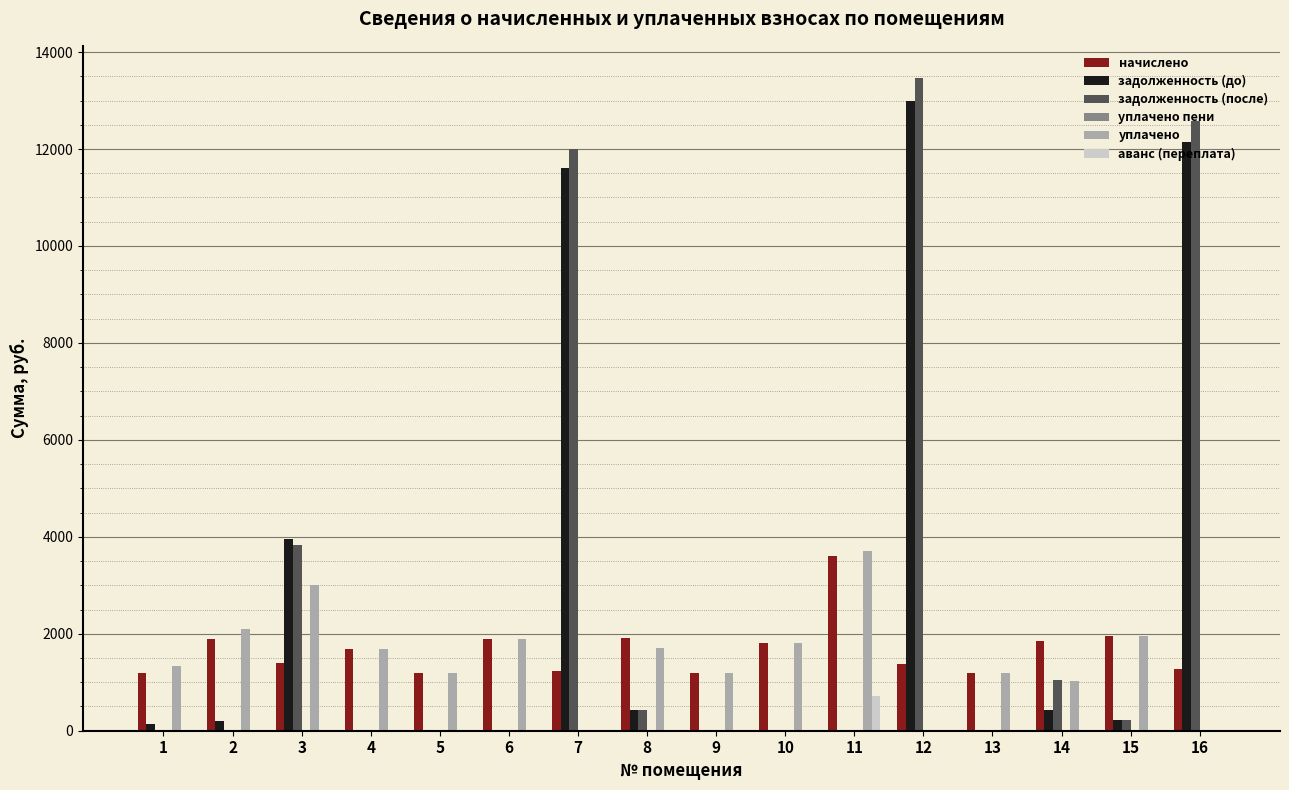

What is the highest value of the задолженность (после) series?

13455.6